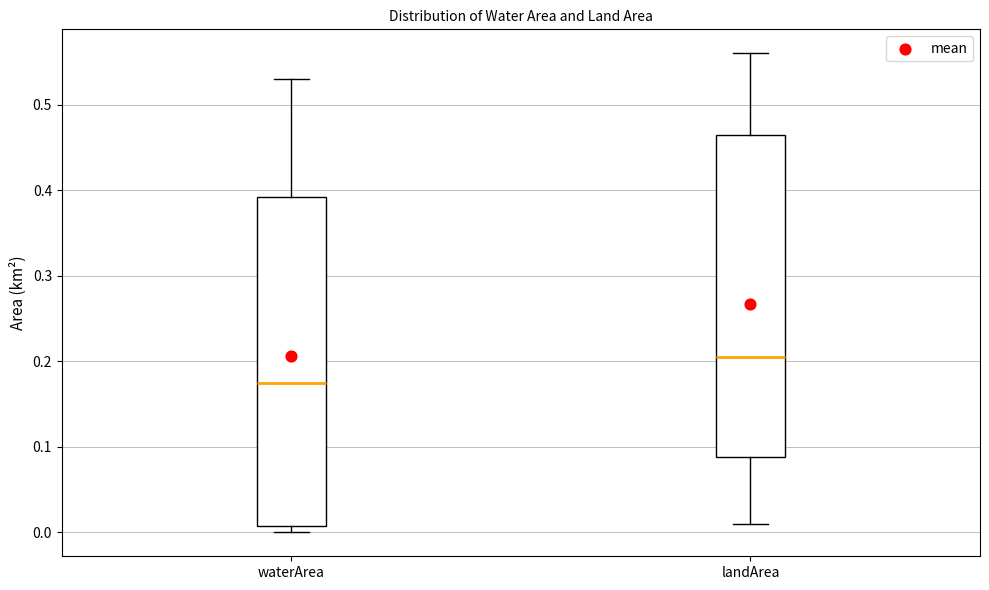

Reading left to right, read every box against the y-axis: the position of its median line, the range the box covers, and the ends of its whiskers. The values are not printed on the chart, so give them approximately, as read against the axis.

waterArea: median 0.18, box 0.01 to 0.39, whiskers 0.00 to 0.53
landArea: median 0.21, box 0.09 to 0.47, whiskers 0.01 to 0.56